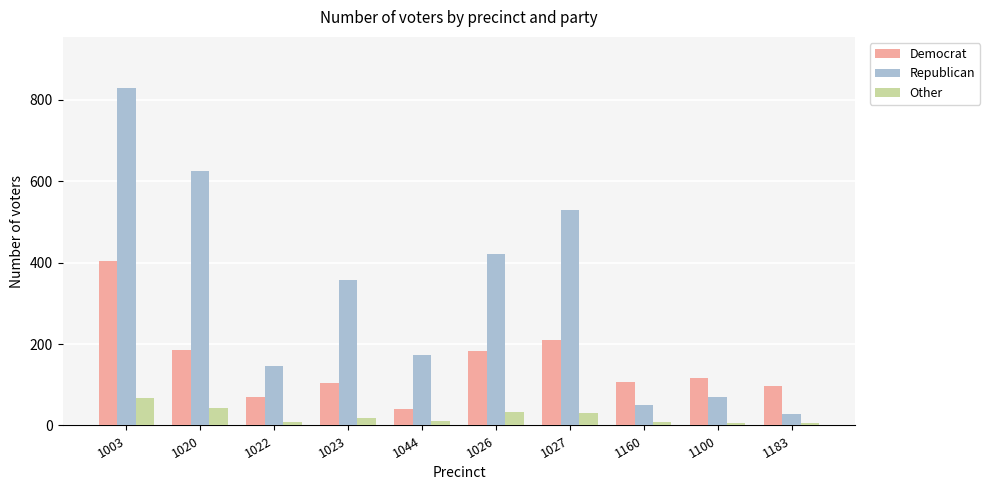

Does the chart contain stacked bars?

No